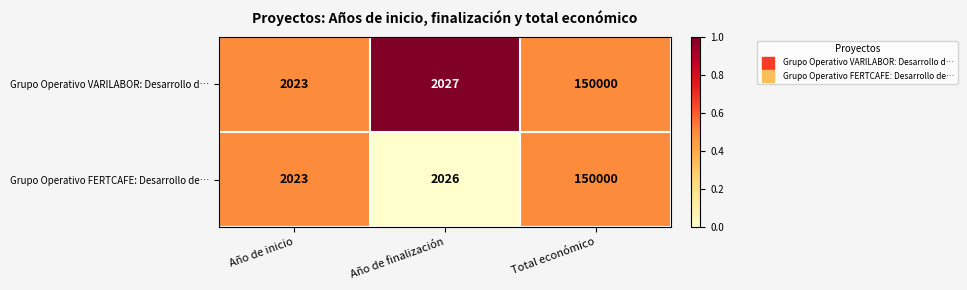

What is the difference between the highest and lowest values at Año de finalización?

1